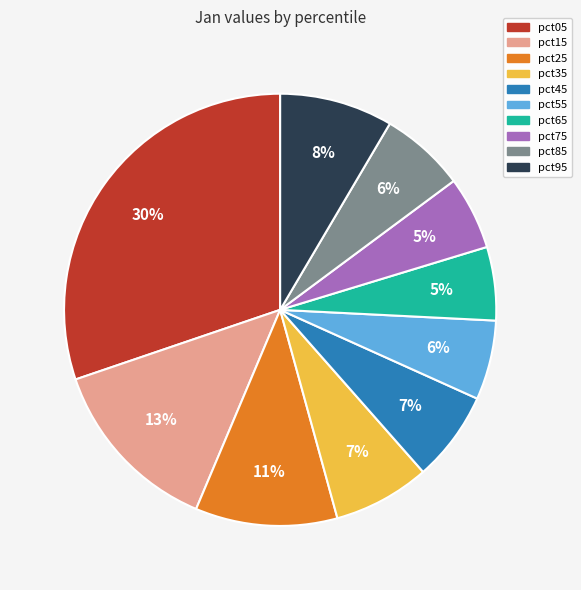

Is pct45 the majority of the pie?

No